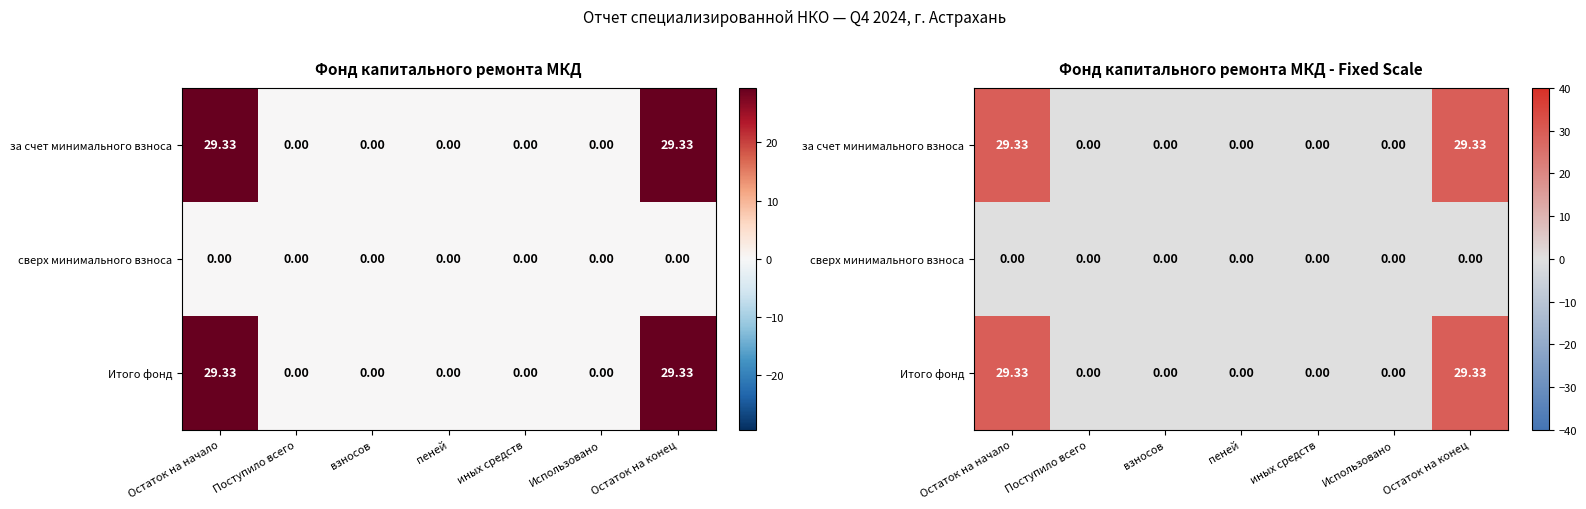

True or false: за счет минимального взноса has a value of 29.3 at Остаток на конец.

True